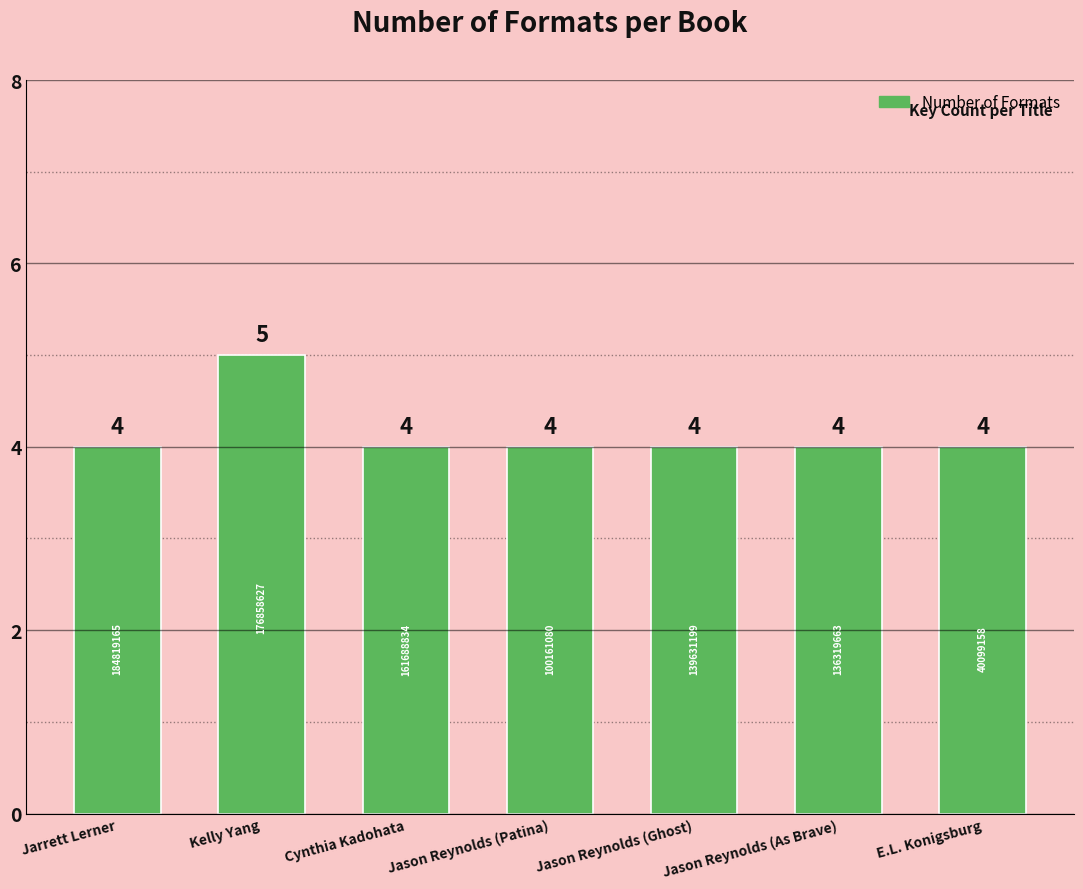

What is the greatest value displayed?

5